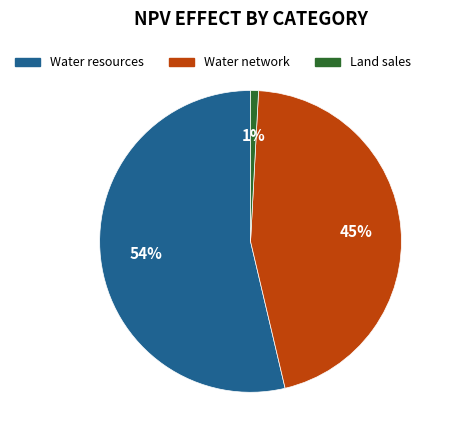

Combined, do Land sales and Water network account for over 50%?

No